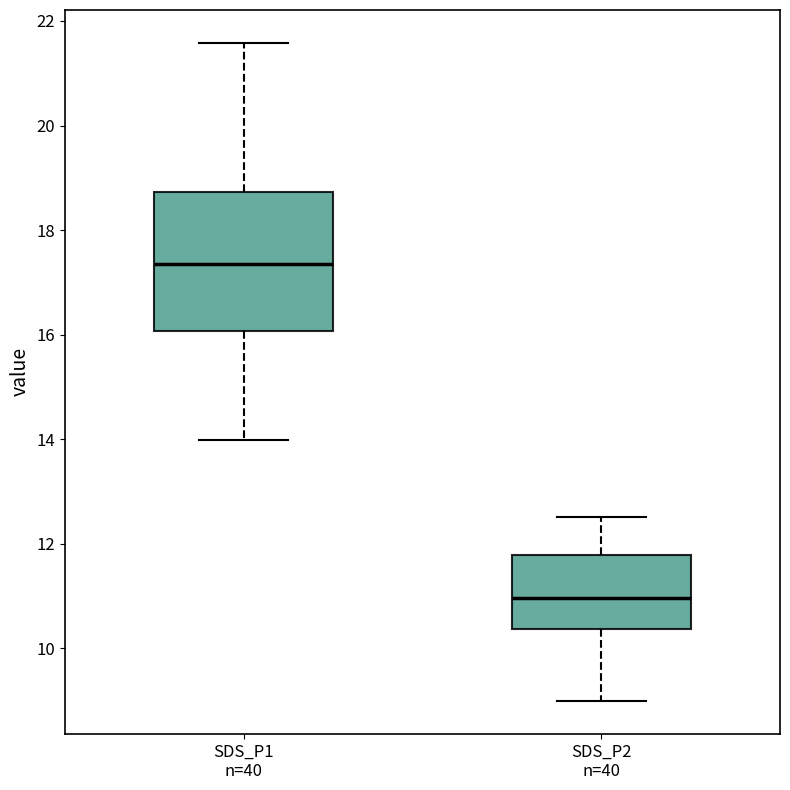

Comparing the boxes themselves (not the whiskers), which one is the tallest?

SDS_P1 n=40